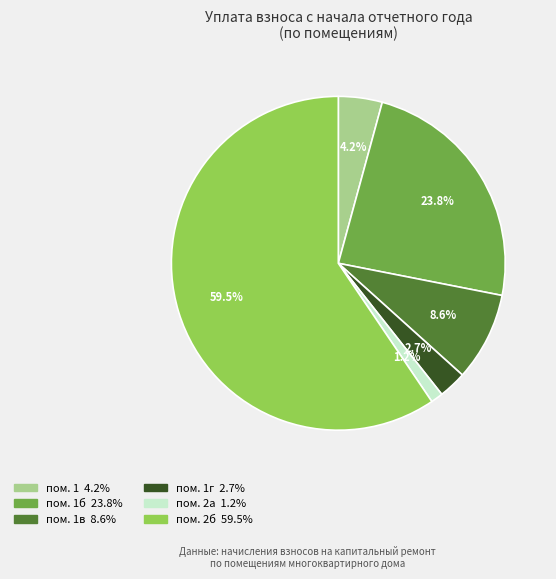

Is there a majority slice in this chart?

Yes